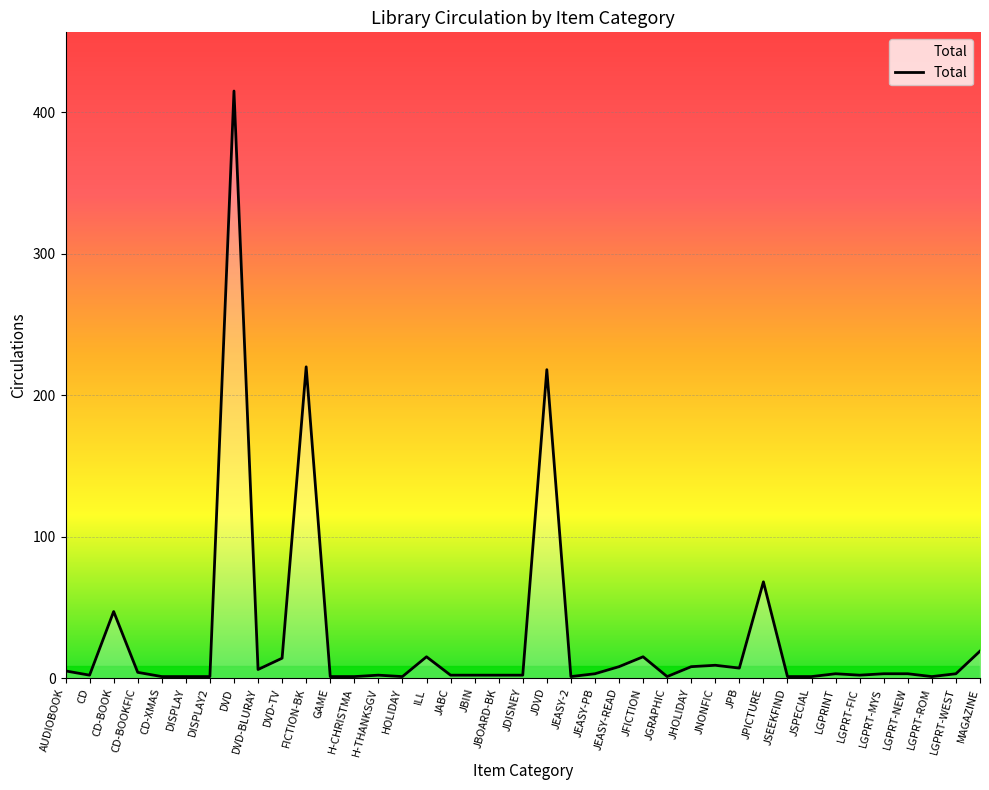

At which category does the chart reach its peak across all series?

DVD